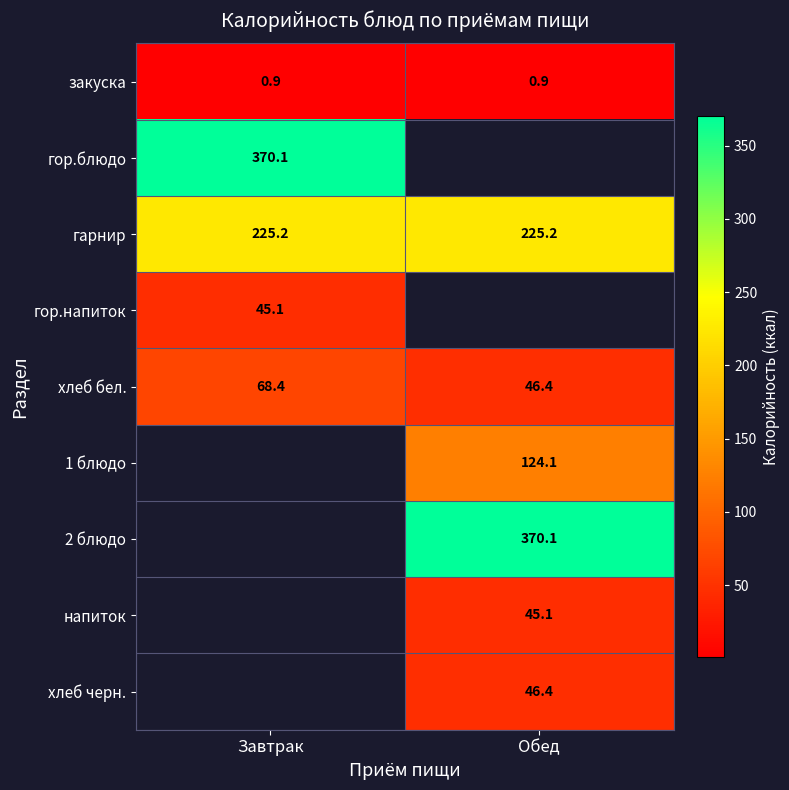

True or false: хлеб бел. has a value of 34.4 at Завтрак.

False